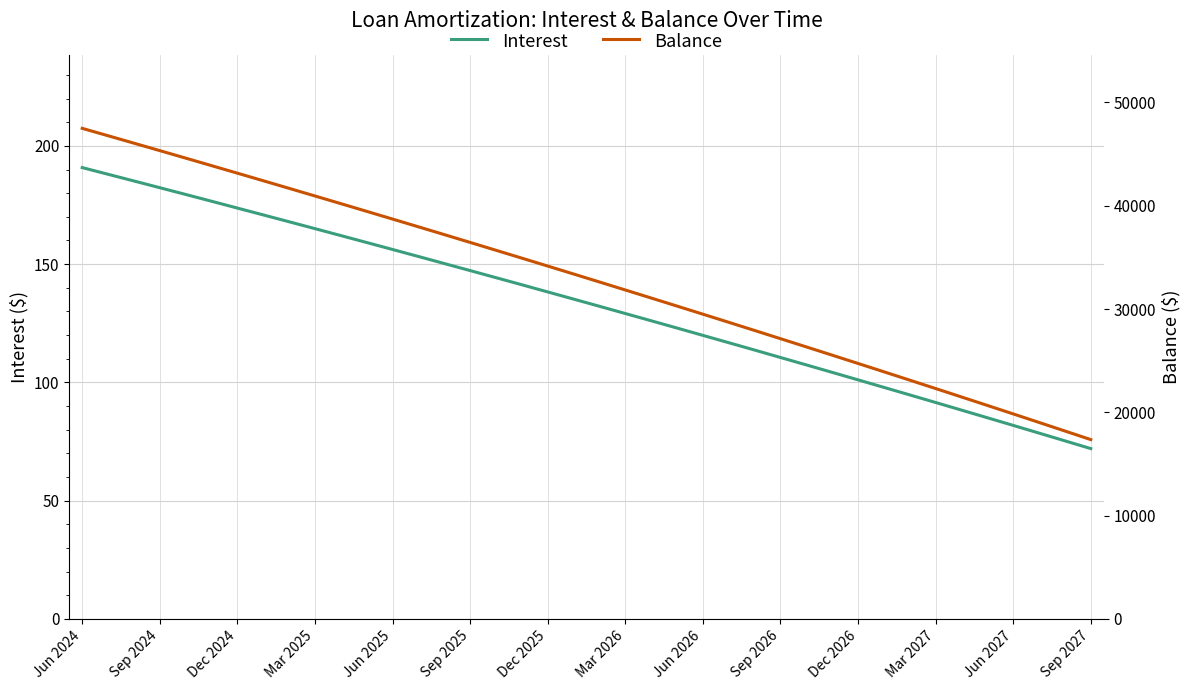

The value of Interest at Dec 2026 is 101.1. True or false?

True